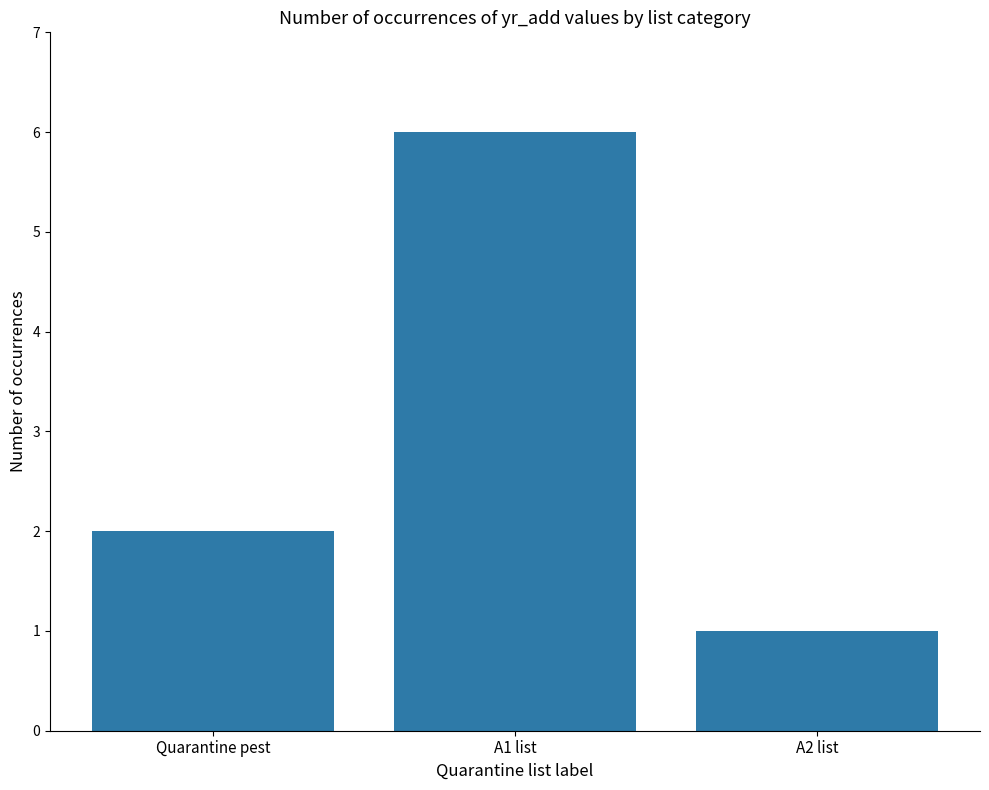

What is the label of the 1st bar from the left?

Quarantine pest